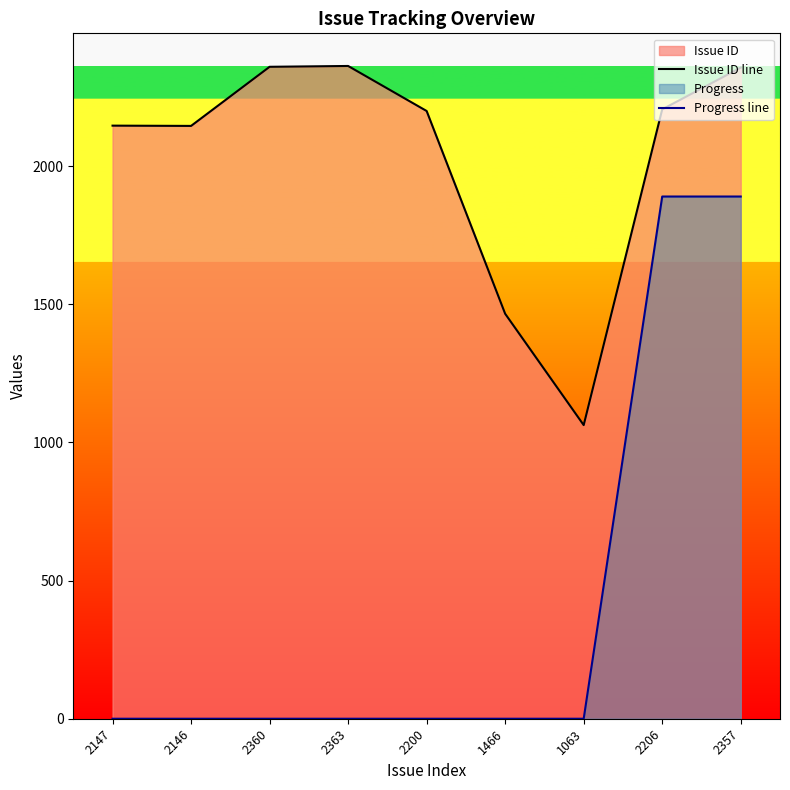

What is the sum of all Progress line values?

3780.8